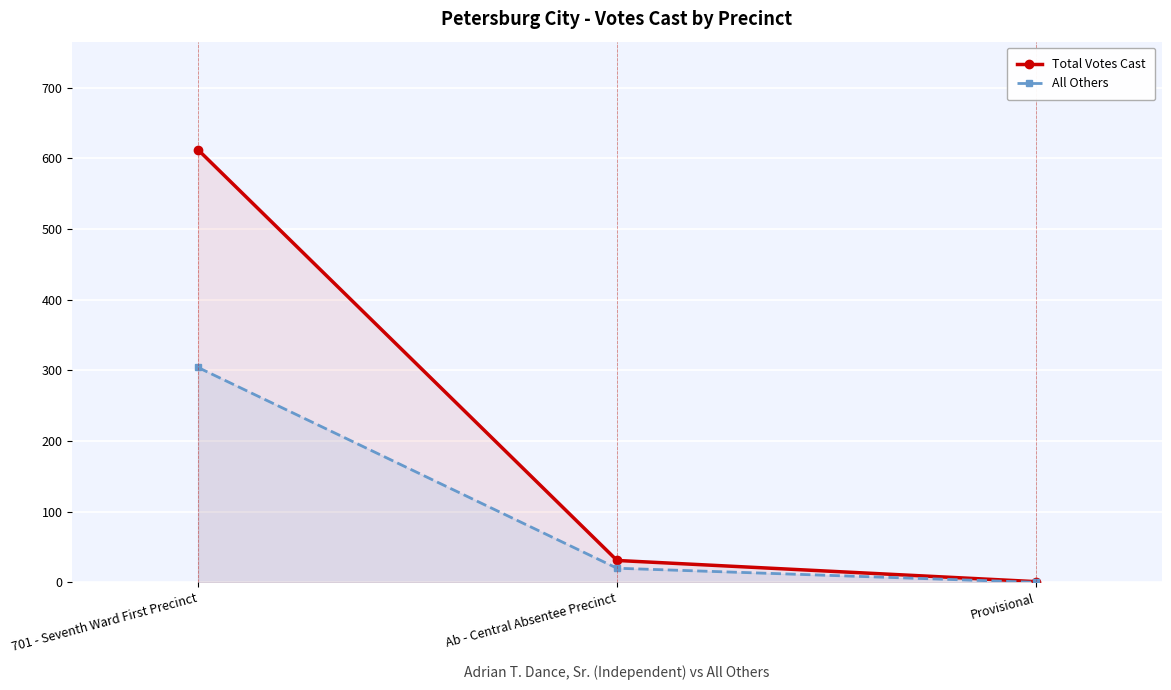

Is it true that Total Votes Cast equals 41 at Ab - Central Absentee Precinct?

False